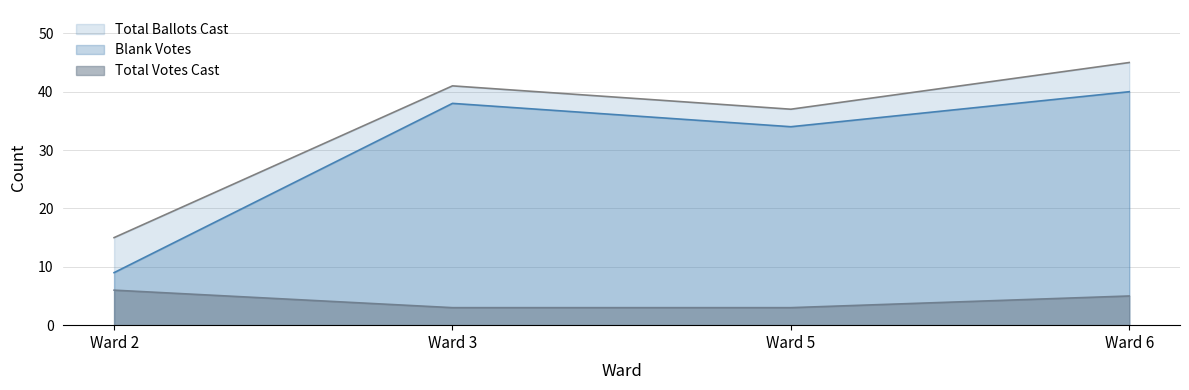

Read the Blank Votes value at Ward 2, to the nearest 5.

10